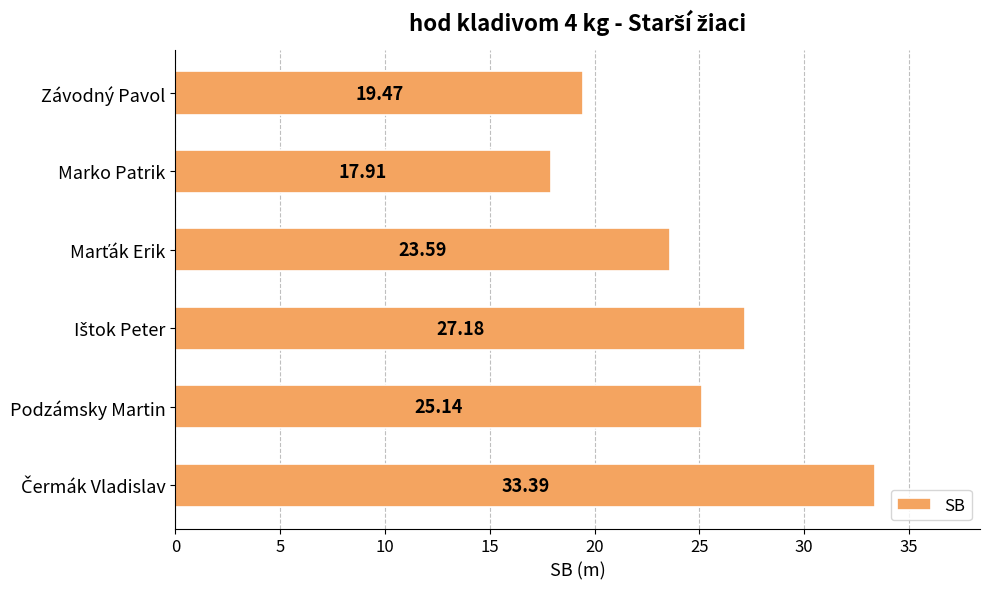

What is the change in value from Podzámsky Martin to Závodný Pavol?

-5.7